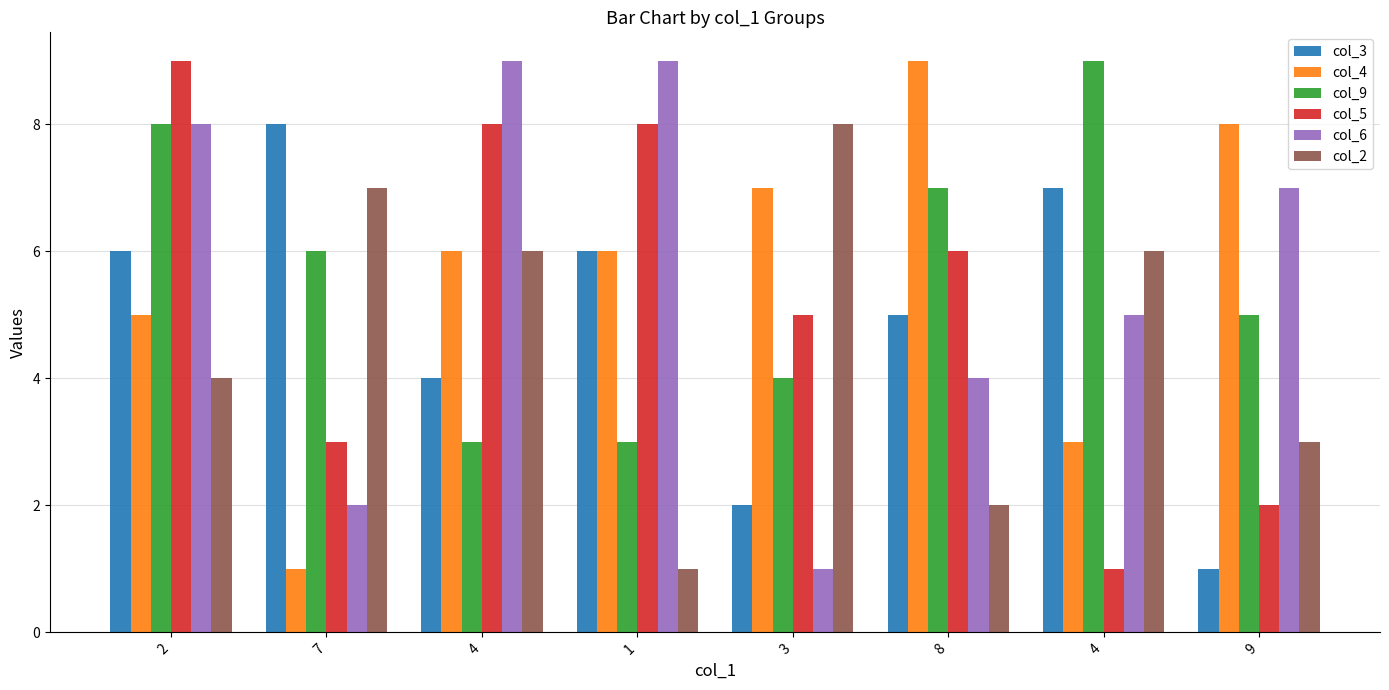

The value of col_9 at 1 is 3. True or false?

True